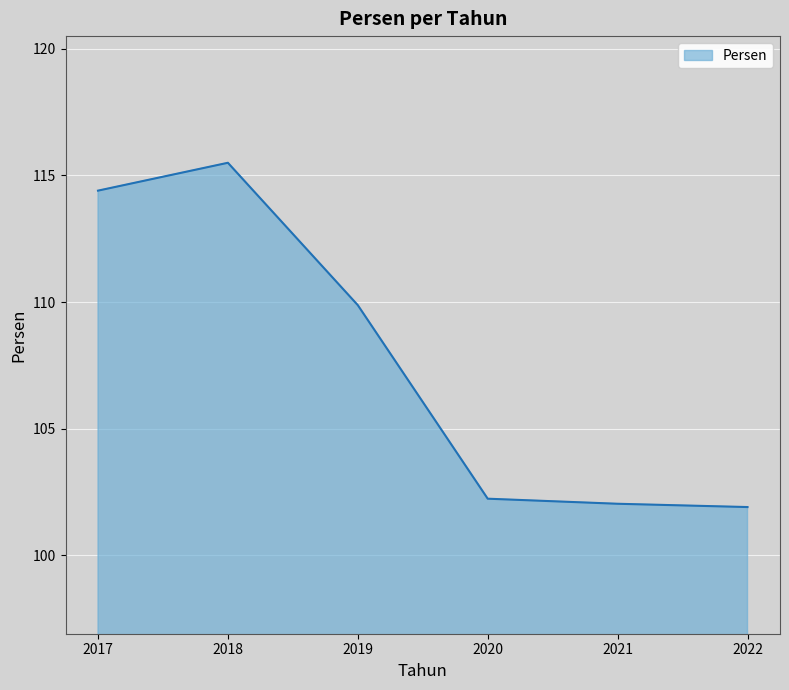

Reading left to right, transcribe all the data shown in this chart.

2017=114.4	2018=115.5	2019=109.9	2020=102.2	2021=102.0	2022=101.9